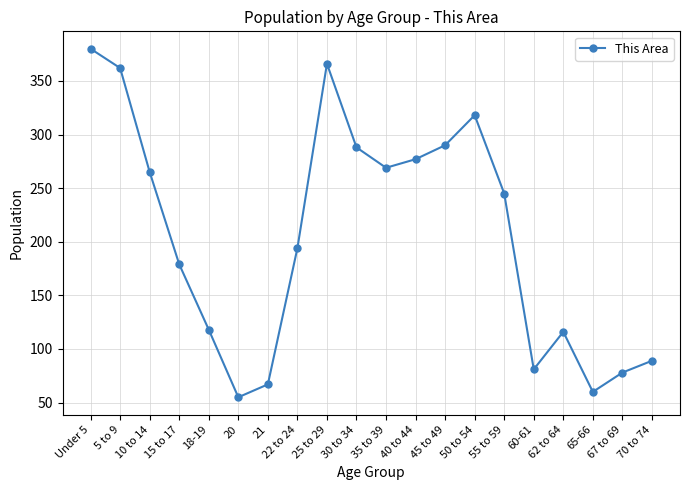

What is the value of the 6th point from the left?

55